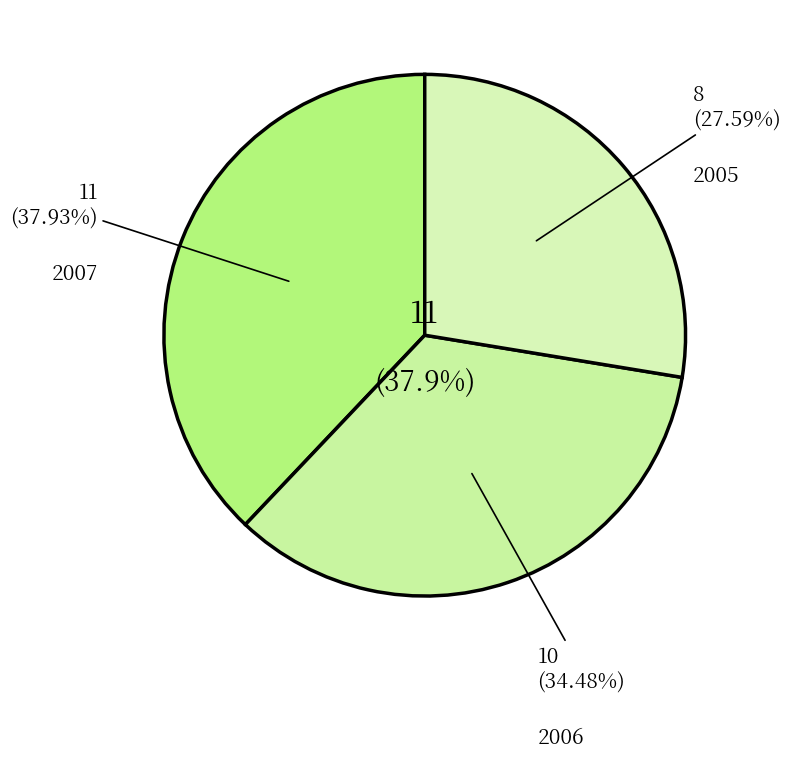

How many segments does this pie chart have?

3